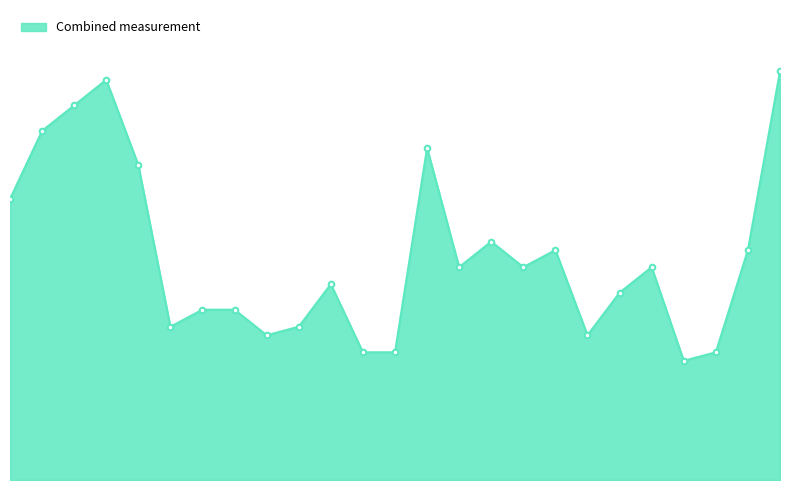

What is the label of the 3rd point from the left?

2009/09/19 00:20